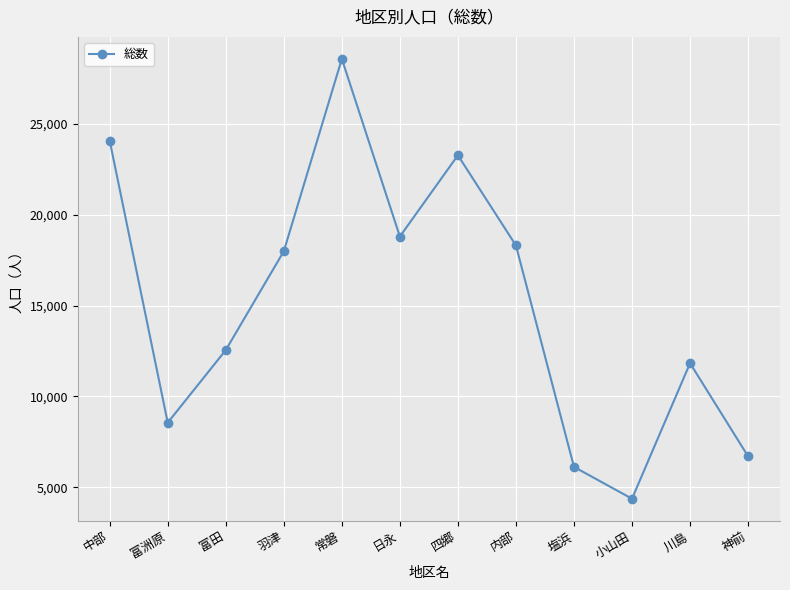

Reading right to left, transcribe all the data shown in this chart.

神前=6705	川島=11830	小山田=4373	塩浜=6124	内部=18307	四郷=23270	日永=18797	常磐=28573	羽津=17989	富田=12551	富洲原=8558	中部=24072